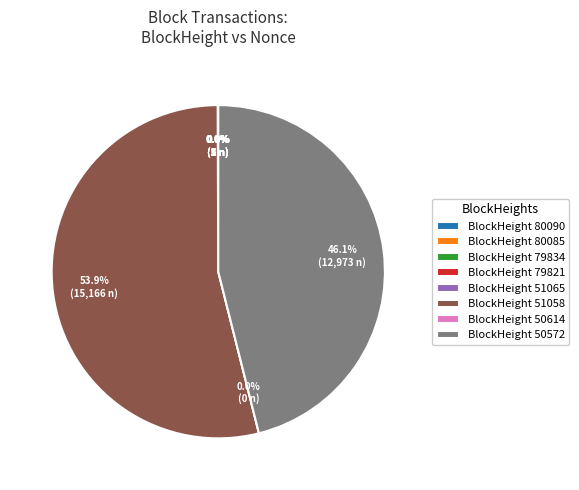

Rank the categories by value from highest to lowest.

51058, 50572, 80085, 79821, 80090, 79834, 51065, 50614